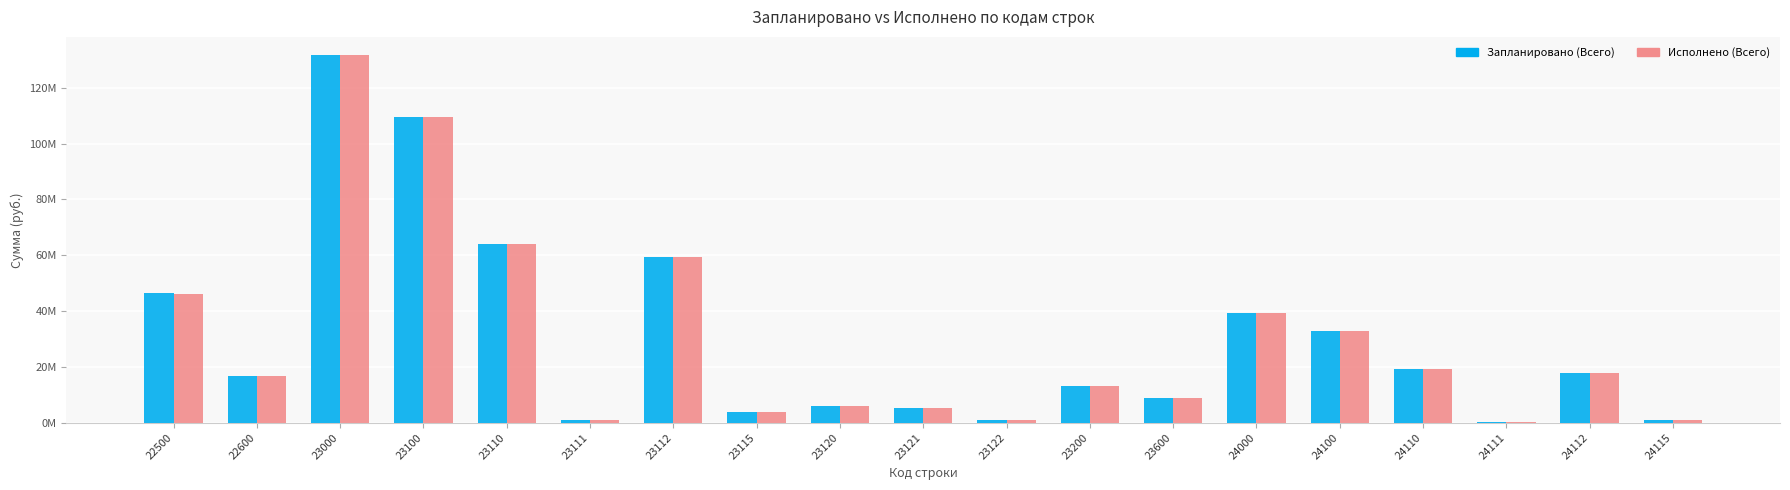

Is the value of Запланировано (Всего) at 22600 greater than the value of Исполнено (Всего) at 23100?

No